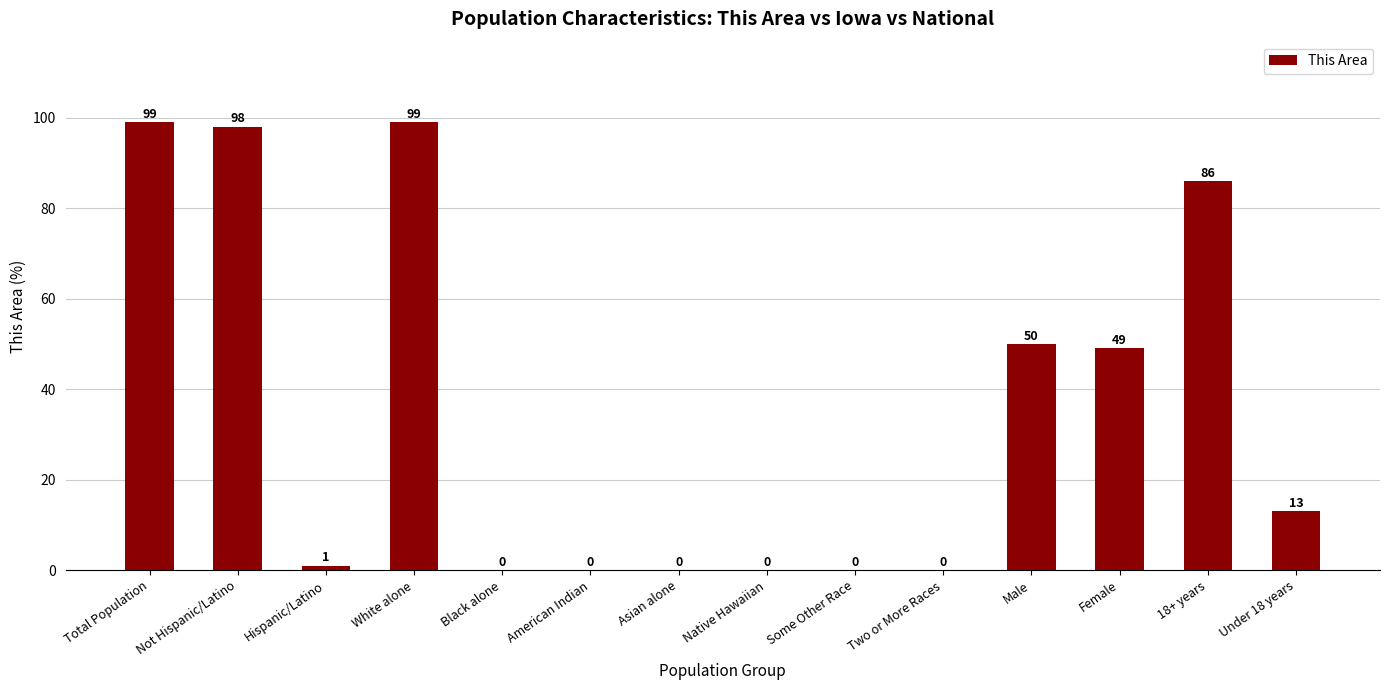

The value at Not Hispanic/Latino is 98. True or false?

True